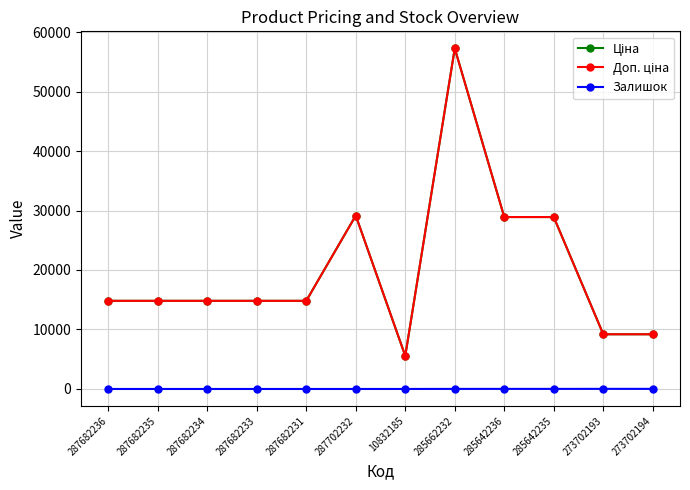

What is the approximate value of Ціна at 287682236?

14817.6